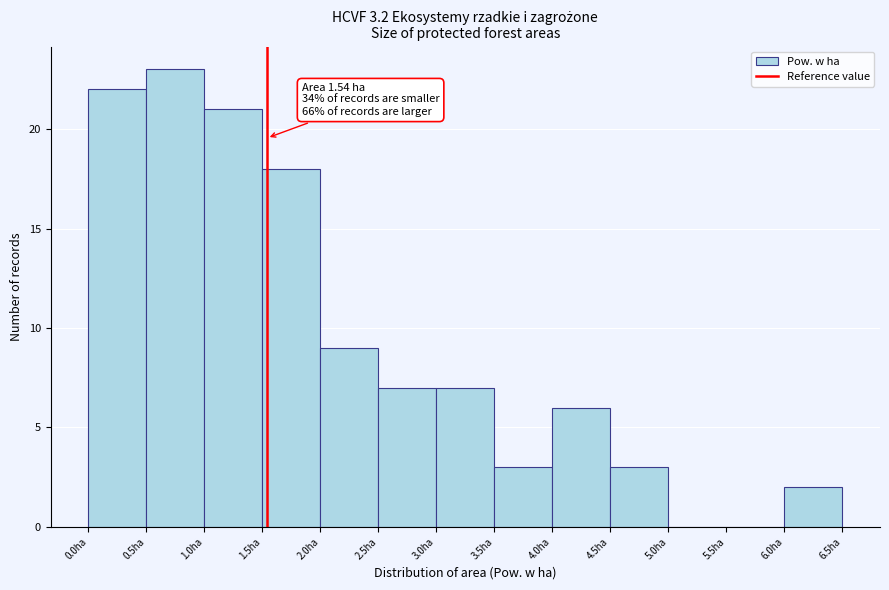

Over which range of the x-axis is the bar tallest?

0.5 to 1.0